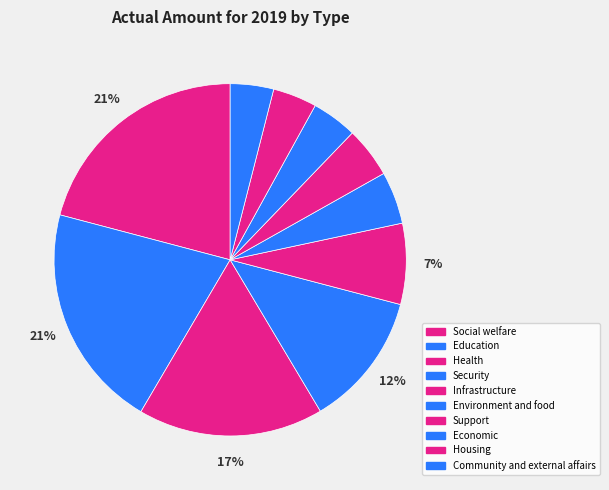

How many segments does this pie chart have?

10